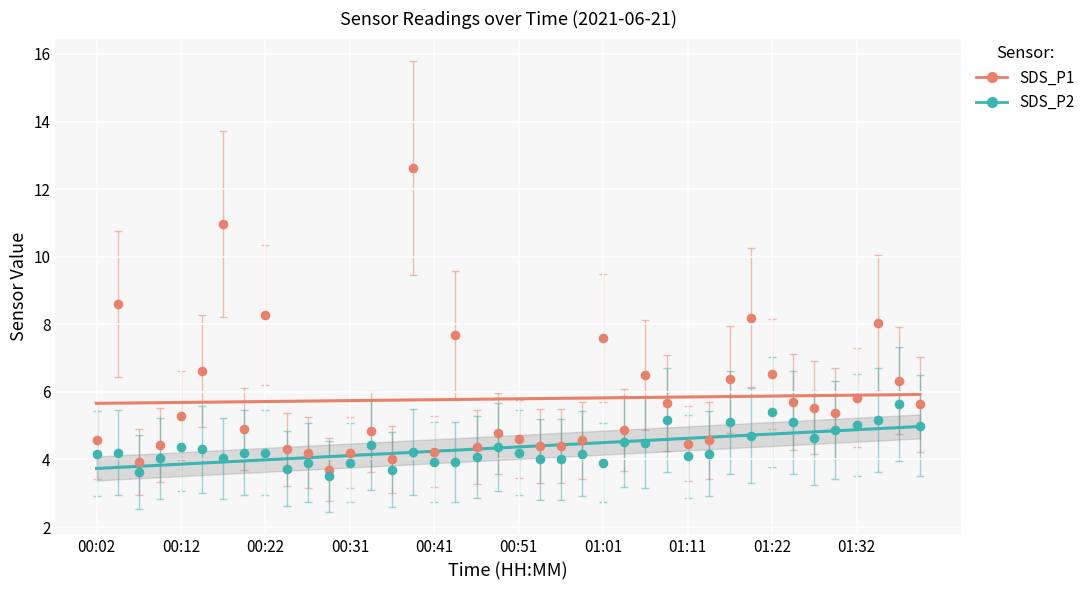

Which series has the largest Y range (max minus min)?

SDS_P1